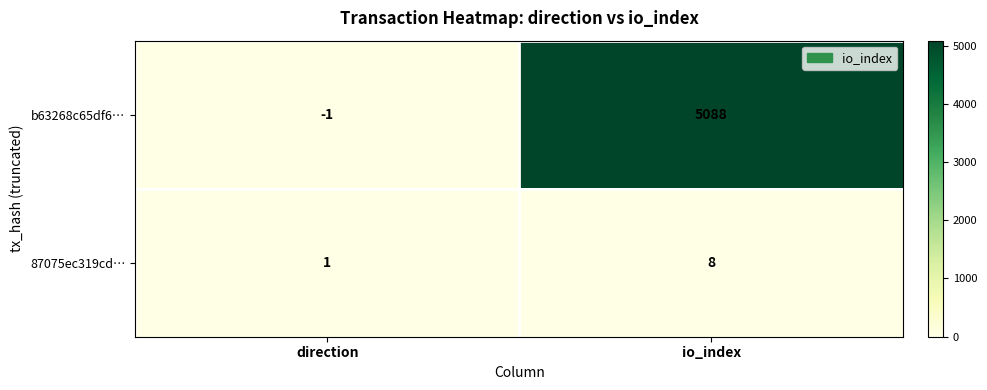

Which series has the widest spread of values?

b63268c65df6…